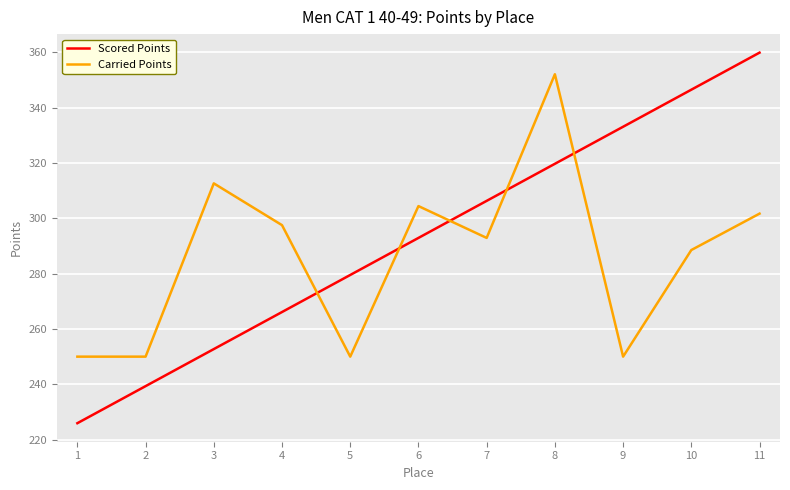

What is the total value across all series at 6?

597.3